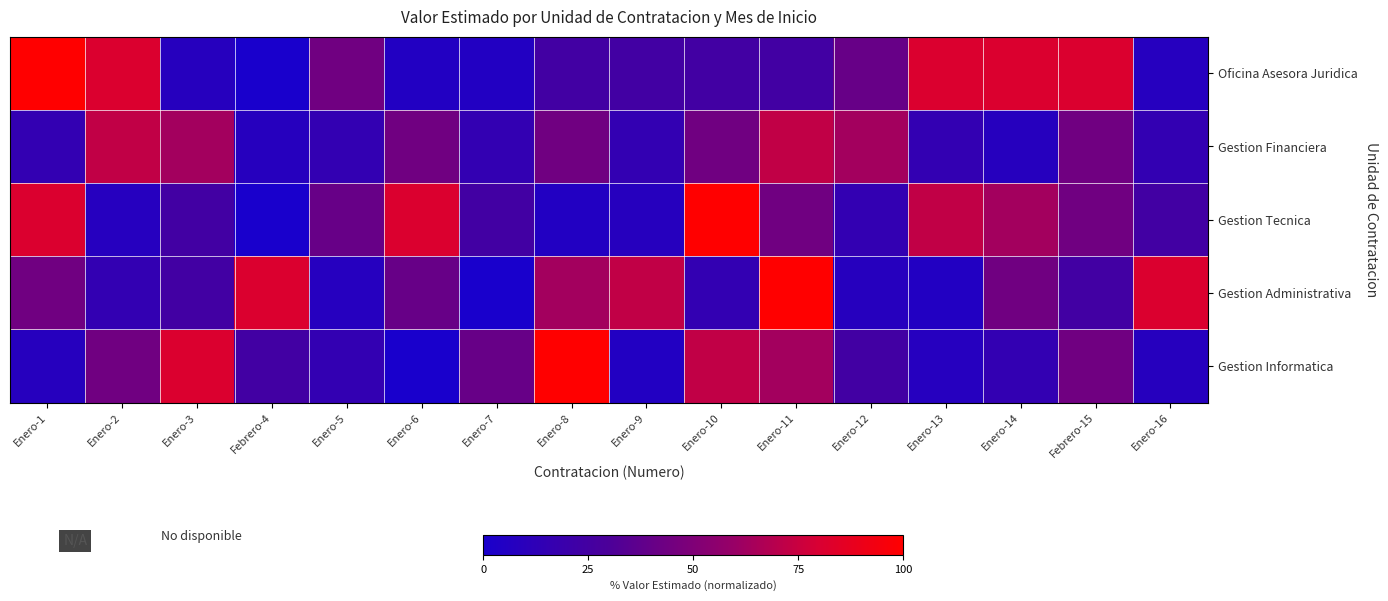

How many distinct data groups are displayed?

5